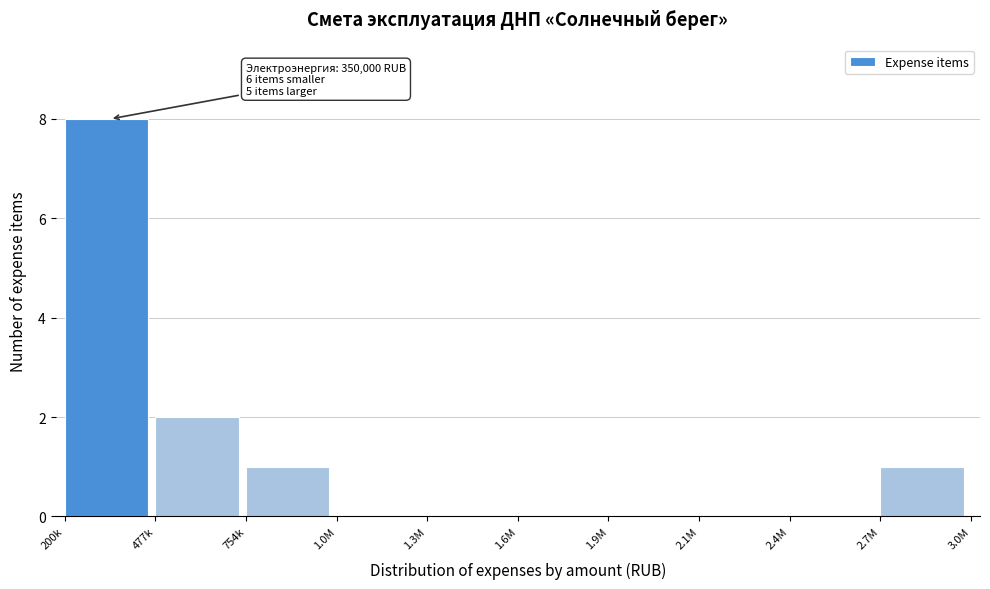

What is the sum of all values?

12